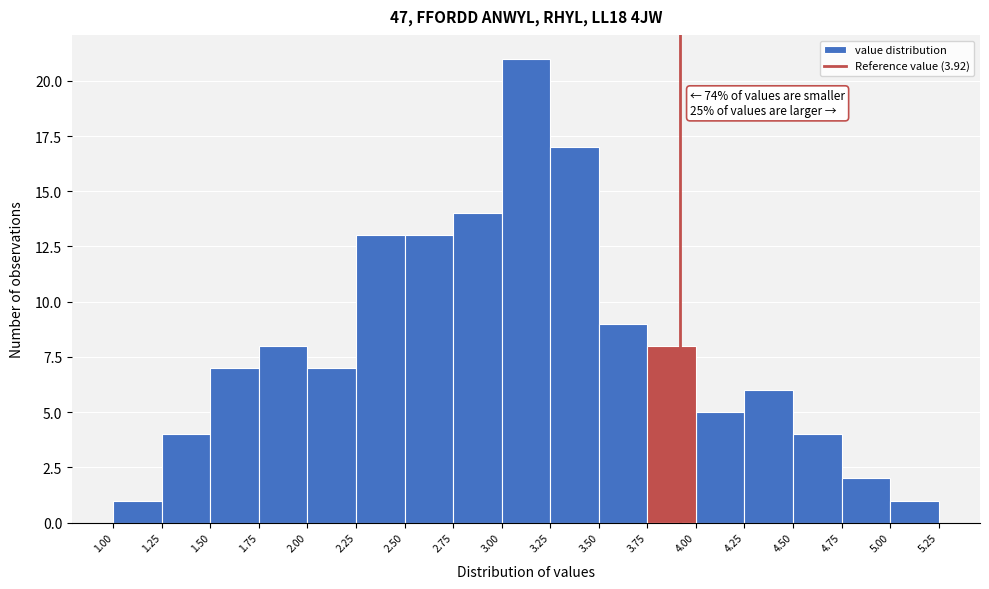

Which range on the x-axis has the tallest bar?

3.00 to 3.25